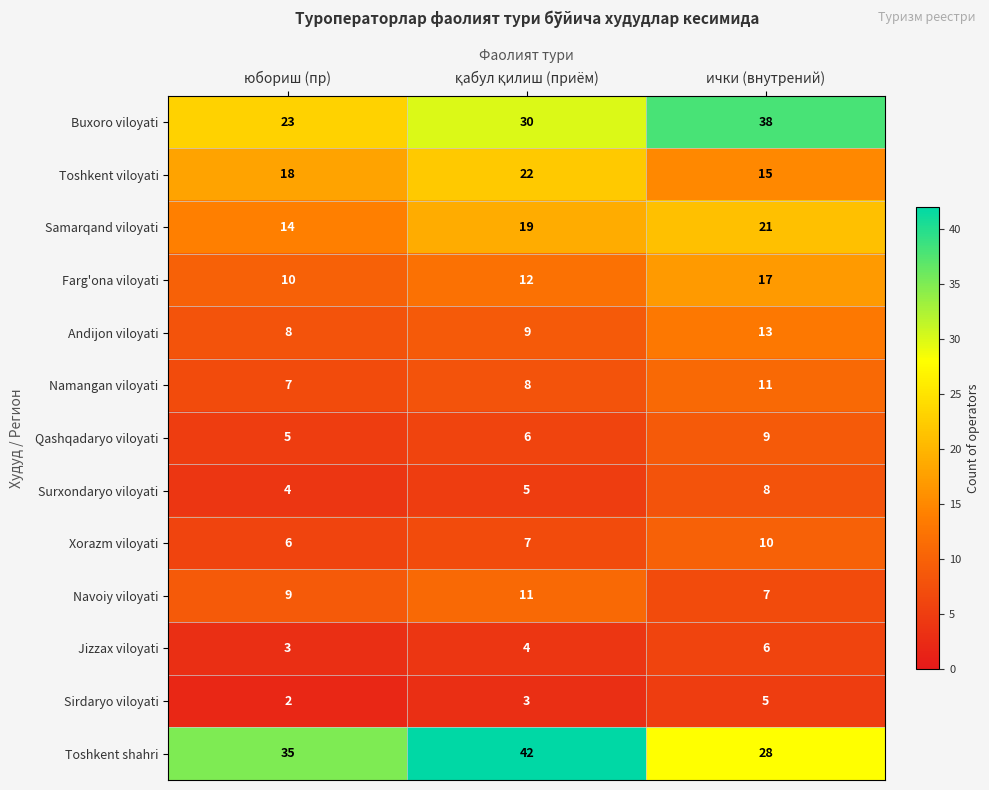

How many Farg'ona viloyati values are between 10 and 17?

3